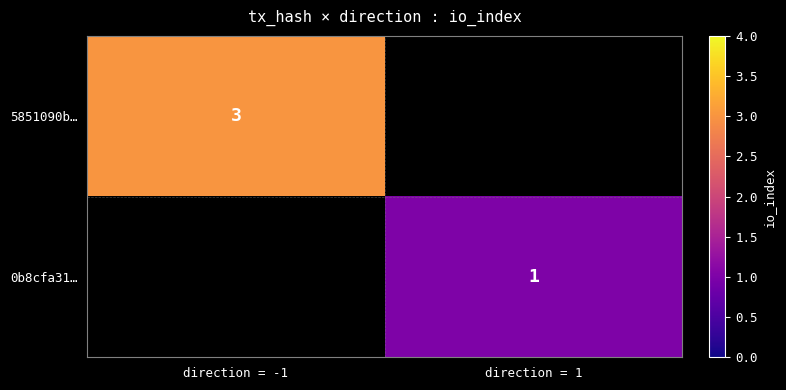

Is the value of 5851090b… at direction = -1 greater than the value of 0b8cfa31… at direction = 1?

Yes